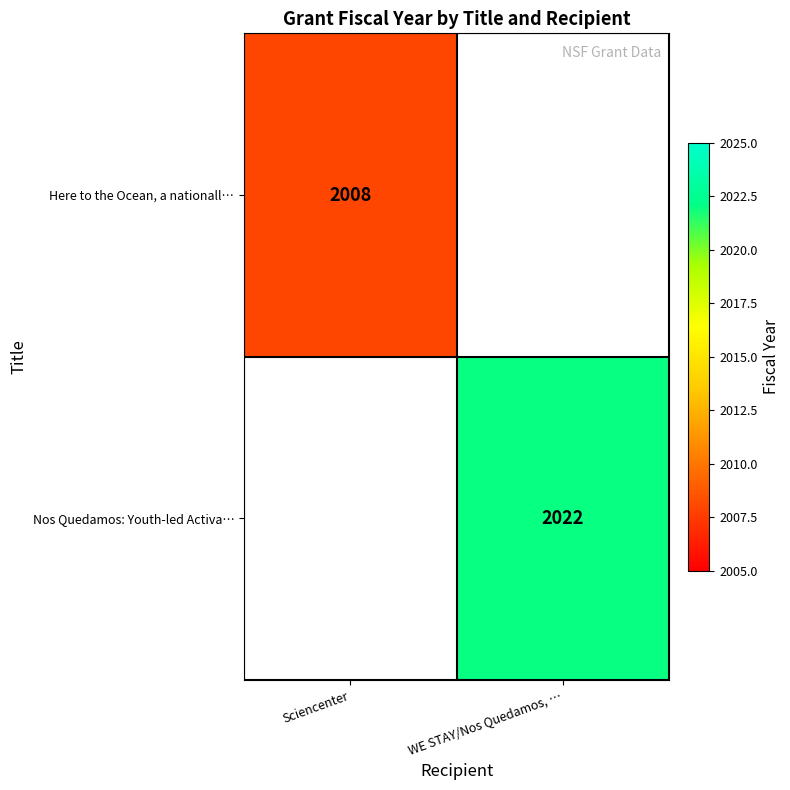

The Here to the Ocean, a nationall… series shows 1105 at Sciencenter. True or false?

False